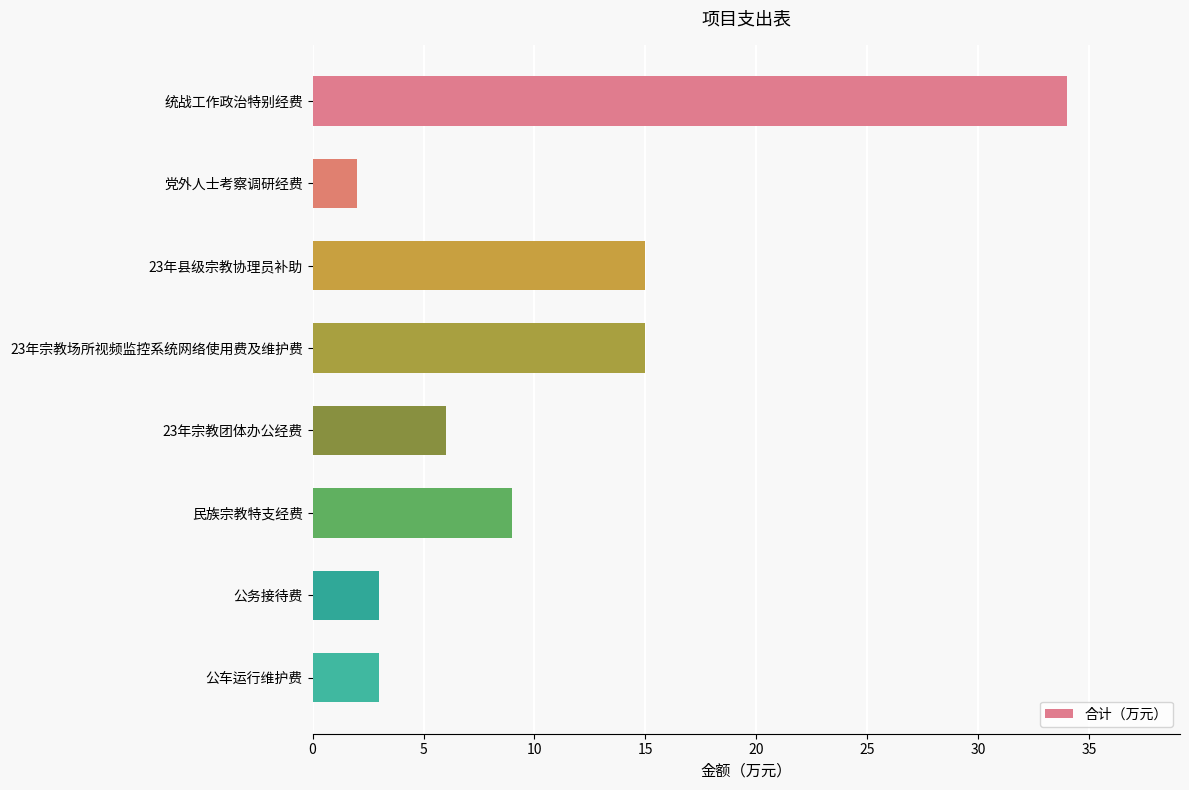

Reading top to bottom, transcribe all the data shown in this chart.

统战工作政治特别经费=34	党外人士考察调研经费=2	23年县级宗教协理员补助=15	23年宗教场所视频监控系统网络使用费及维护费=15	23年宗教团体办公经费=6	民族宗教特支经费=9	公务接待费=3	公车运行维护费=3